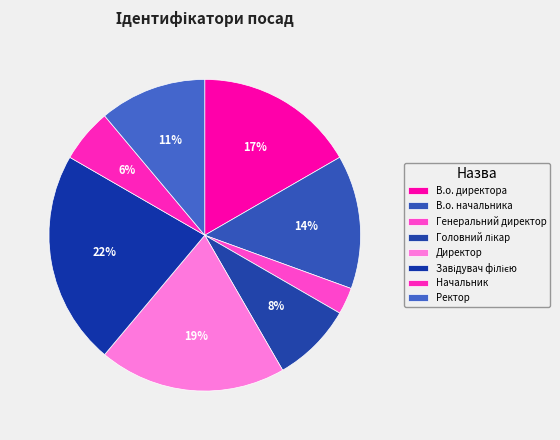

Which slice is the largest?

Завідувач філією